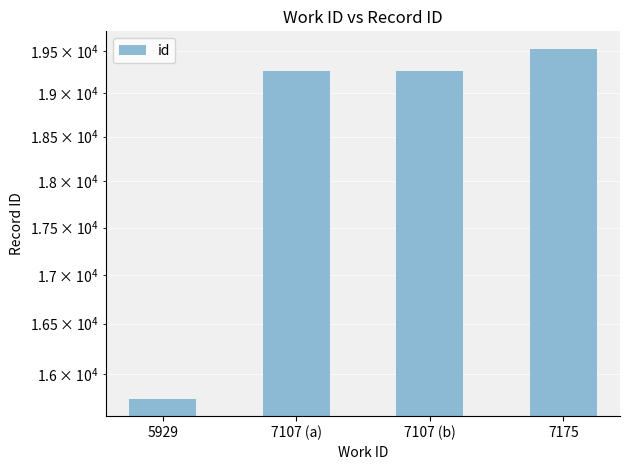

Reading right to left, what are all the values shown in this chart?

19523	19256	19255	15759